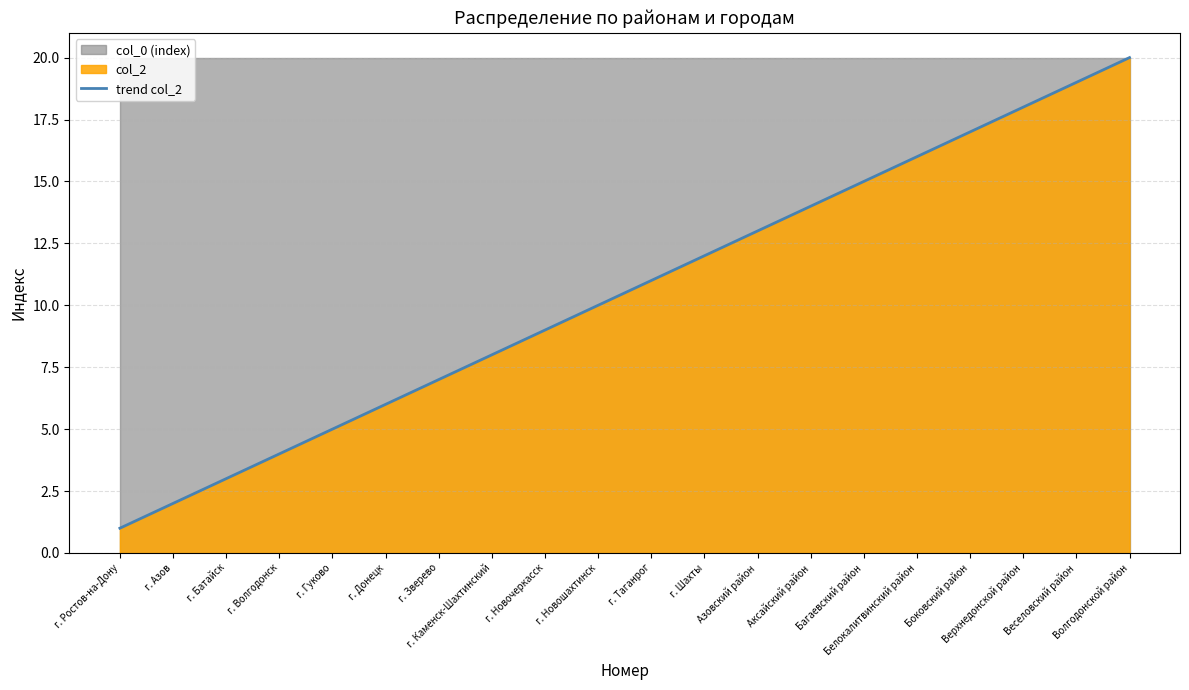

Rank the categories by value from lowest to highest.

г. Ростов-на-Дону, г. Азов, г. Батайск, г. Волгодонск, г. Гуково, г. Донецк, г. Зверево, г. Каменск-Шахтинский, г. Новочеркасск, г. Новошахтинск, г. Таганрог, г. Шахты, Азовский район, Аксайский район, Багаевский район, Белокалитвинский район, Боковский район, Верхнедонской район, Веселовский район, Волгодонской район